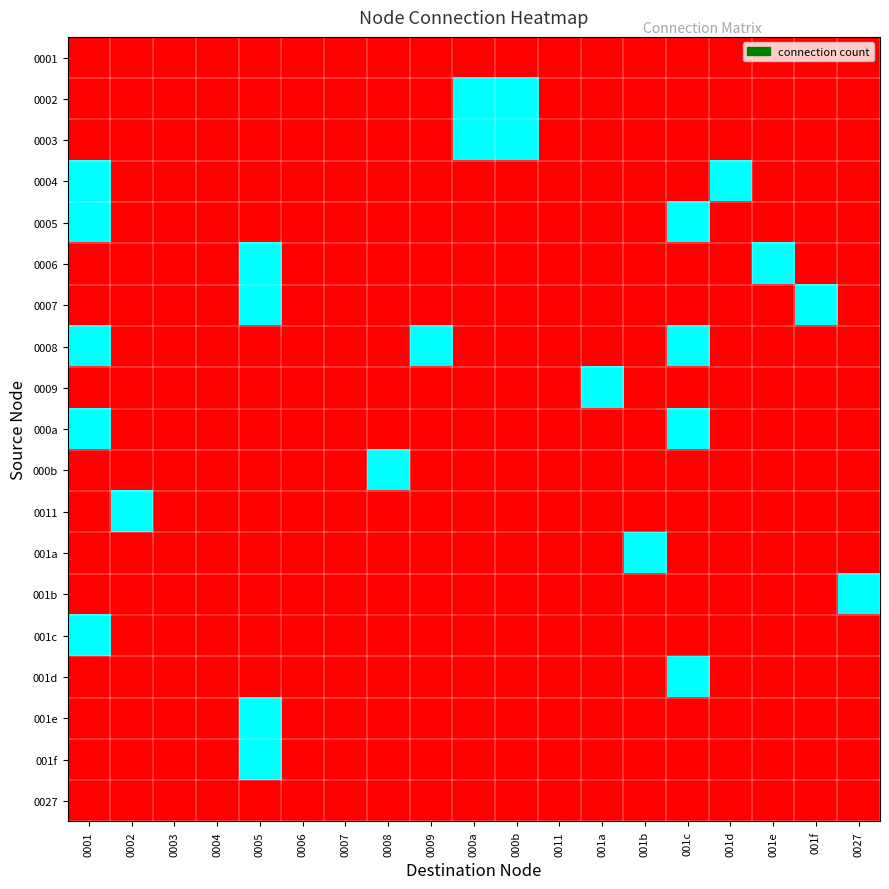

Rank the series at 001b from highest to lowest value.

001a, 0001, 0002, 0003, 0004, 0005, 0006, 0007, 0008, 0009, 000a, 000b, 0011, 001b, 001c, 001d, 001e, 001f, 0027